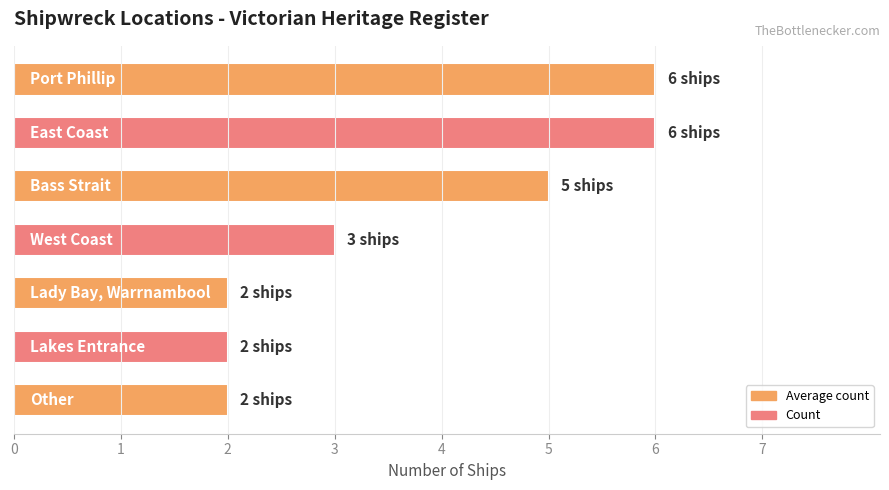

What is the maximum value shown in the chart?

6